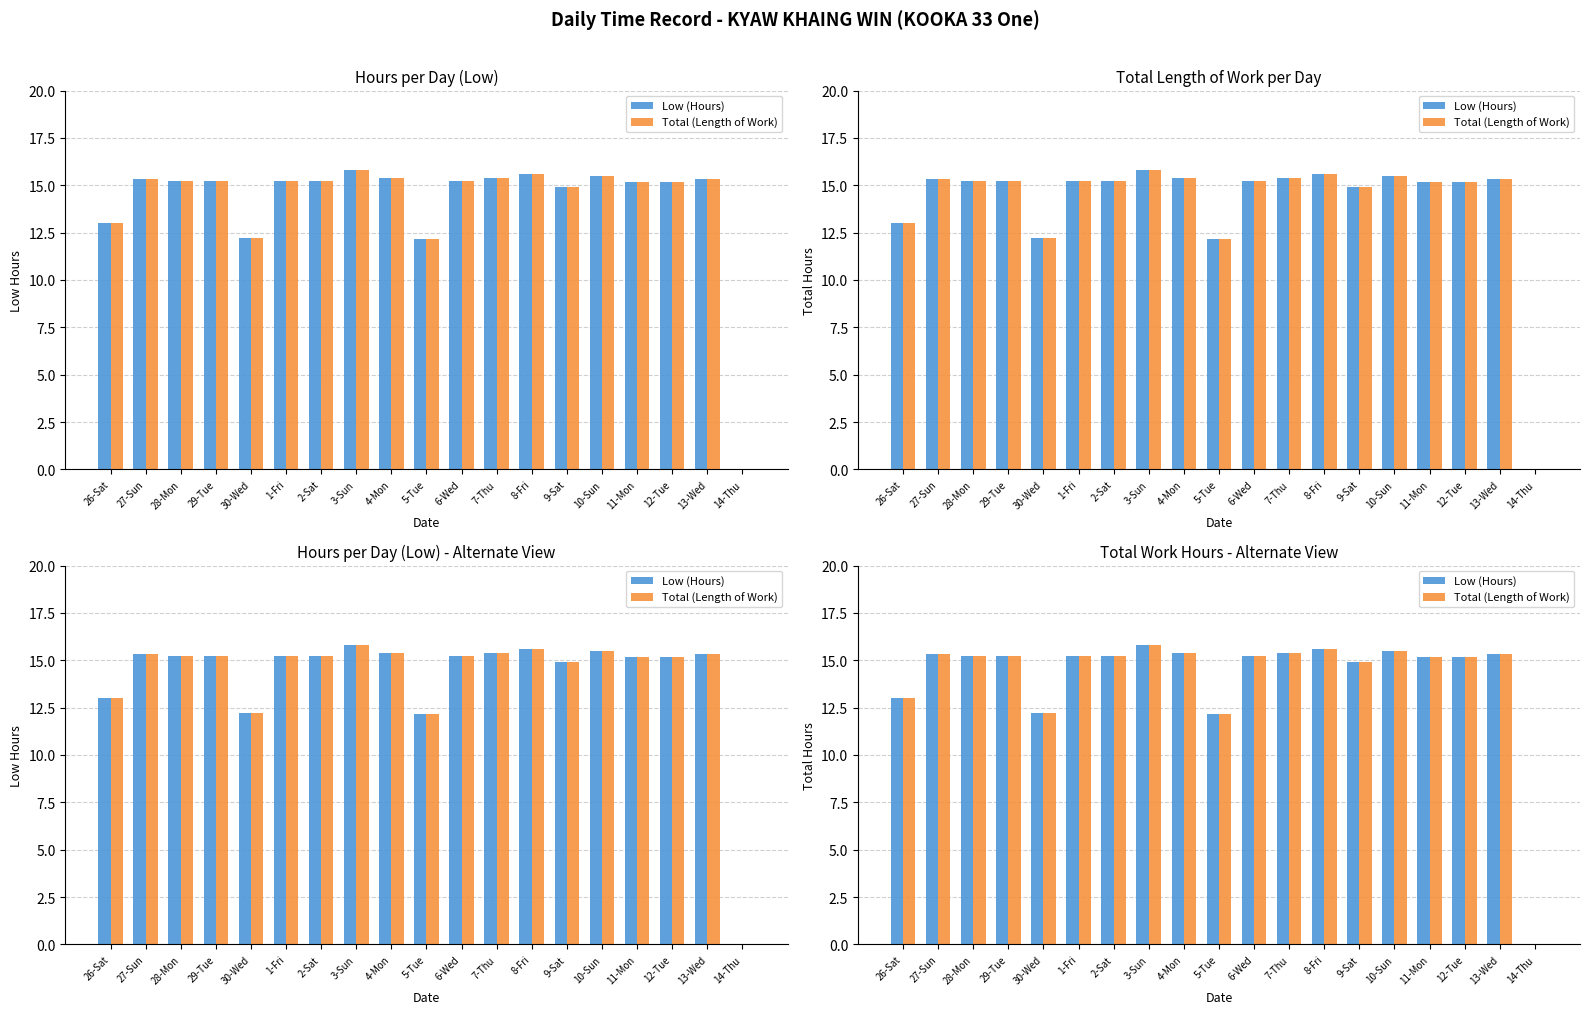

Rank the categories by Total (Length of Work) value from lowest to highest.

14-Thu, 5-Tue, 30-Wed, 26-Sat, 9-Sat, 11-Mon, 12-Tue, 2-Sat, 28-Mon, 29-Tue, 6-Wed, 1-Fri, 27-Sun, 13-Wed, 4-Mon, 7-Thu, 10-Sun, 8-Fri, 3-Sun